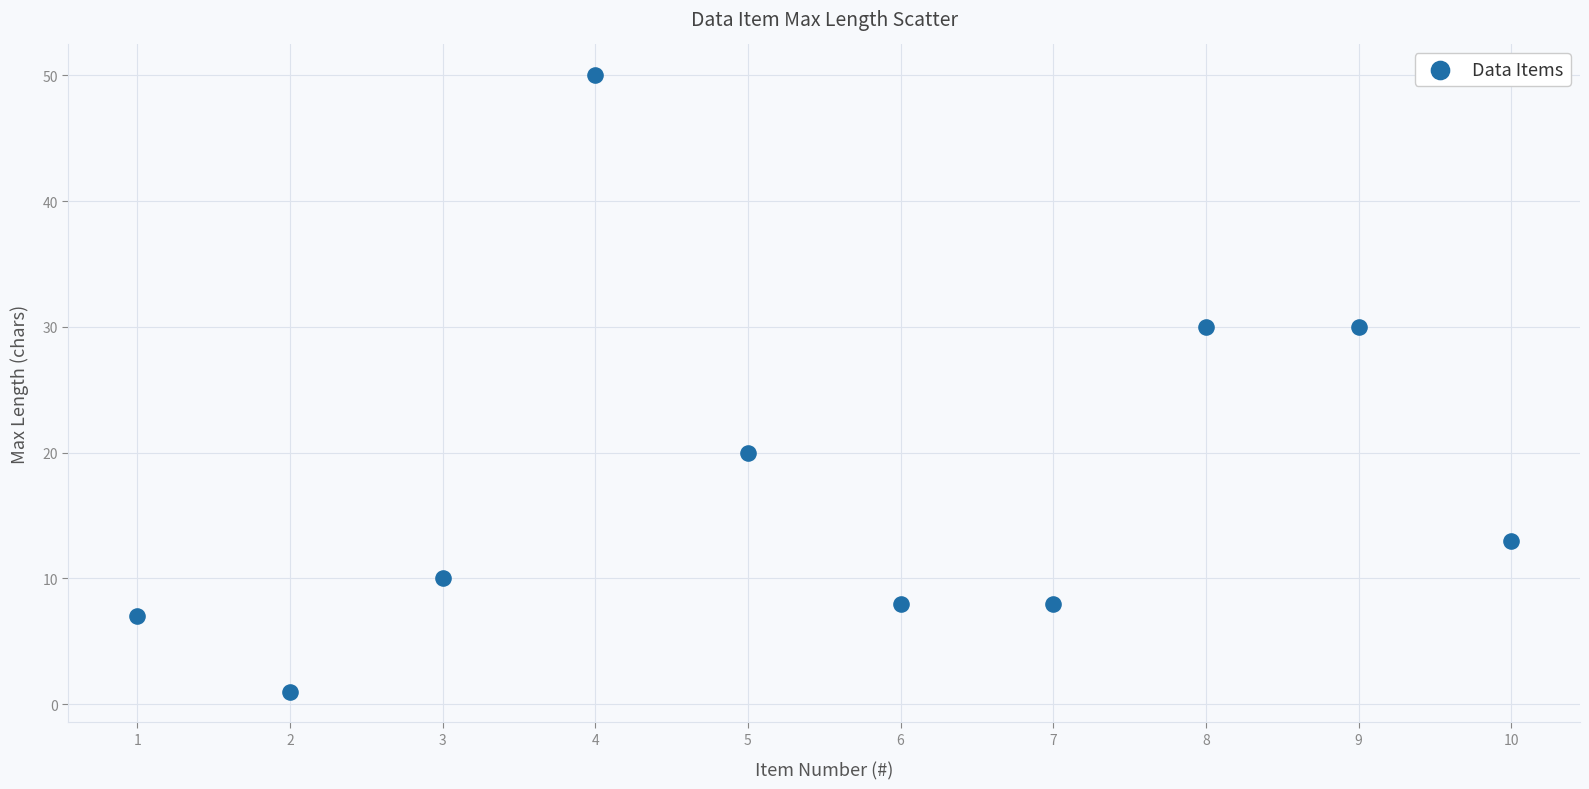

What is the range of Y values (max minus min)?

49